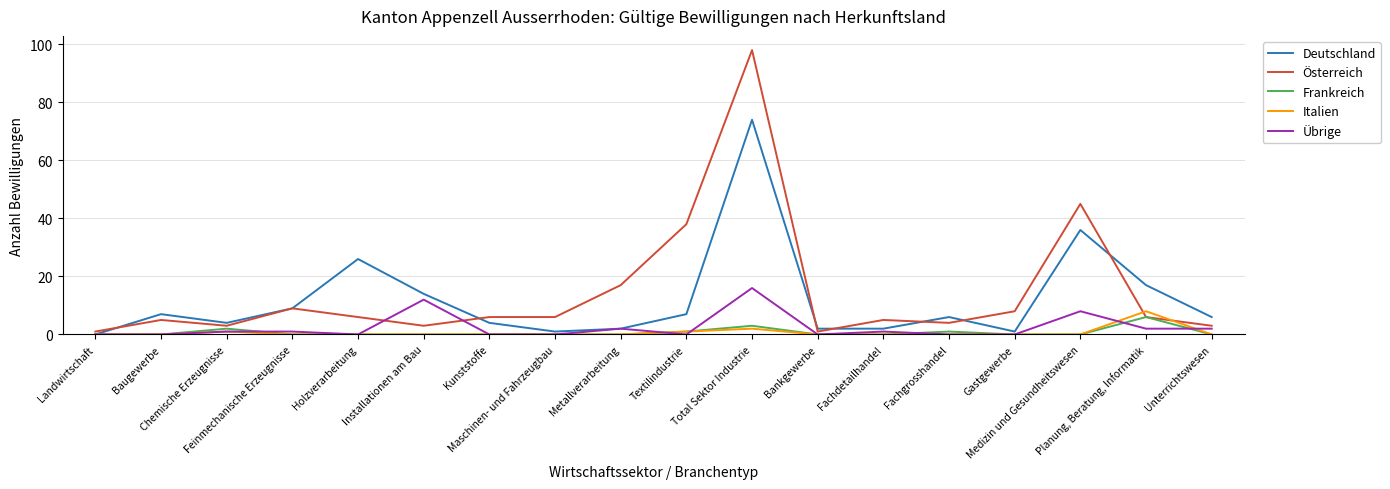

At how many categories does at least one series exceed 42?

2